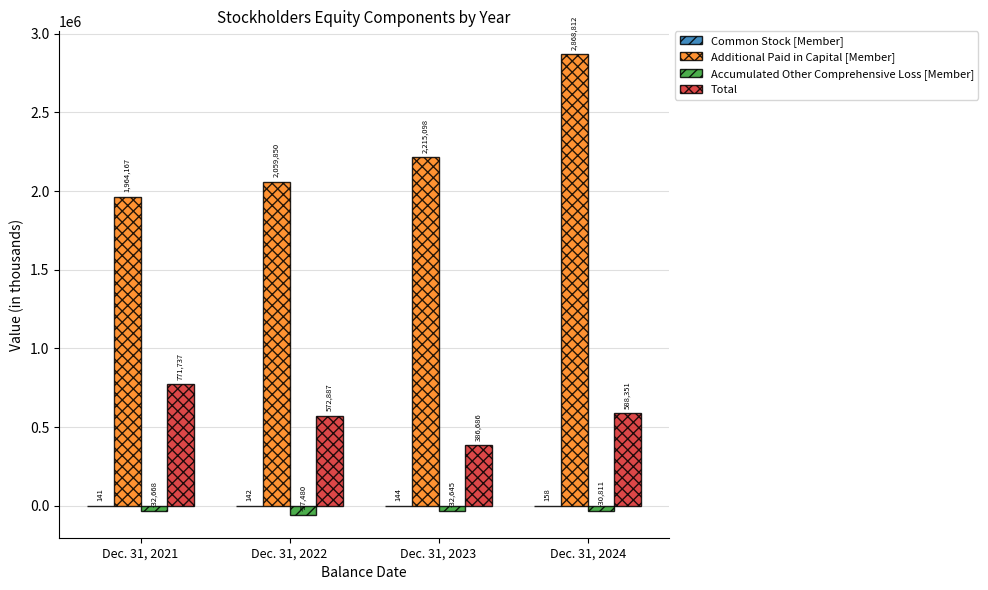

True or false: Accumulated Other Comprehensive Loss [Member] has a value of -32645 at Dec. 31, 2023.

True